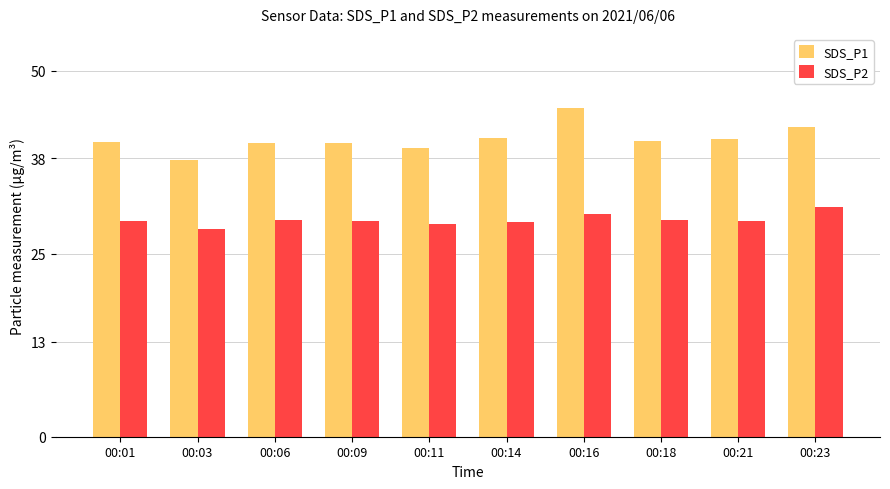

Read the SDS_P2 value at 00:11.

29.1